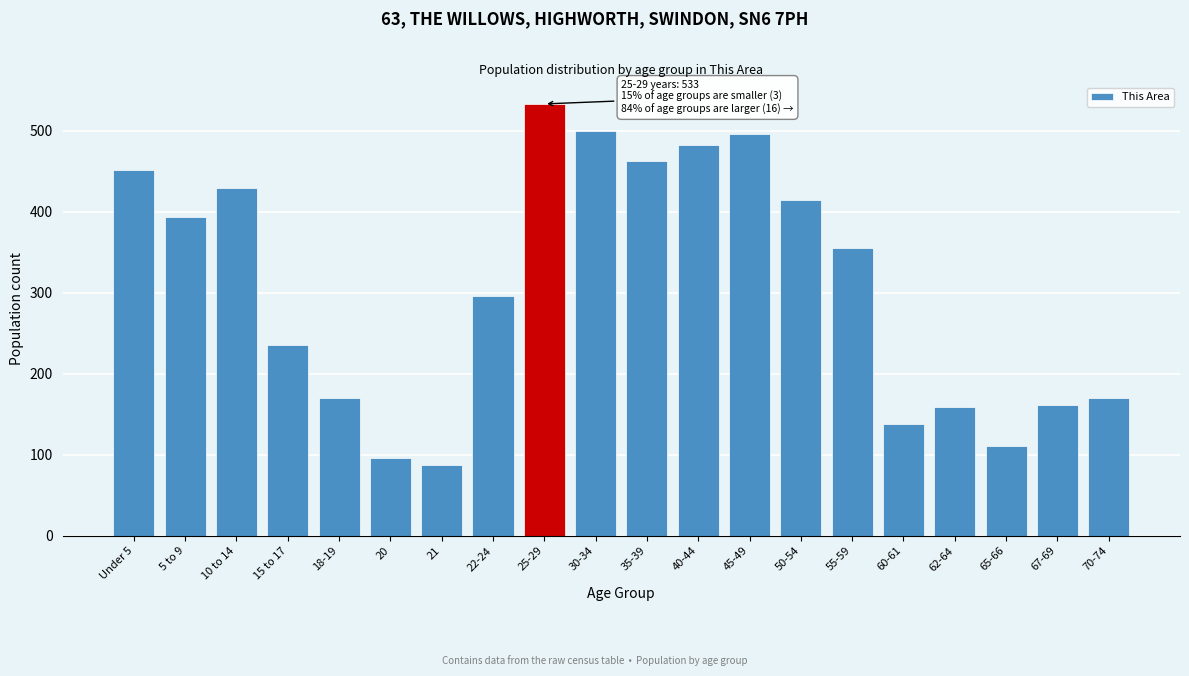

True or false: the data shows 477 at 22-24.

False